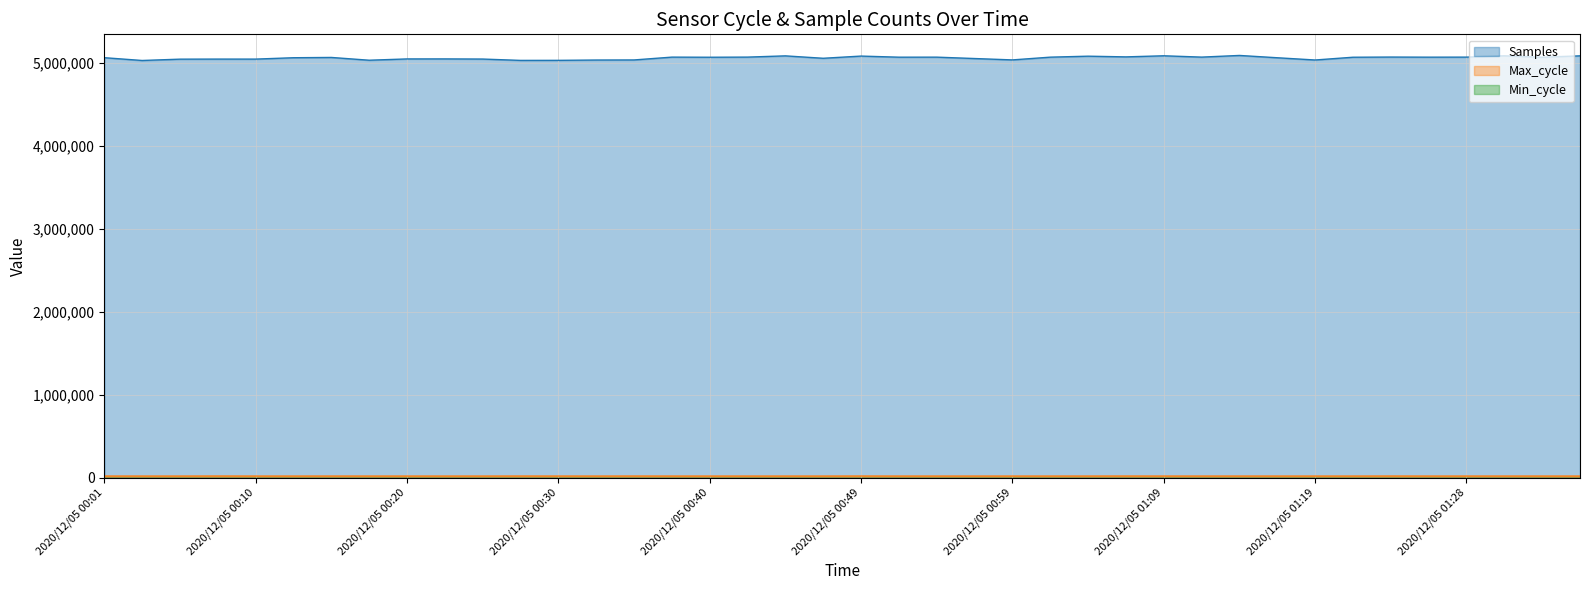

What is the sum of the Samples values at 2020/12/05 00:06 and 2020/12/05 00:27?

10083302